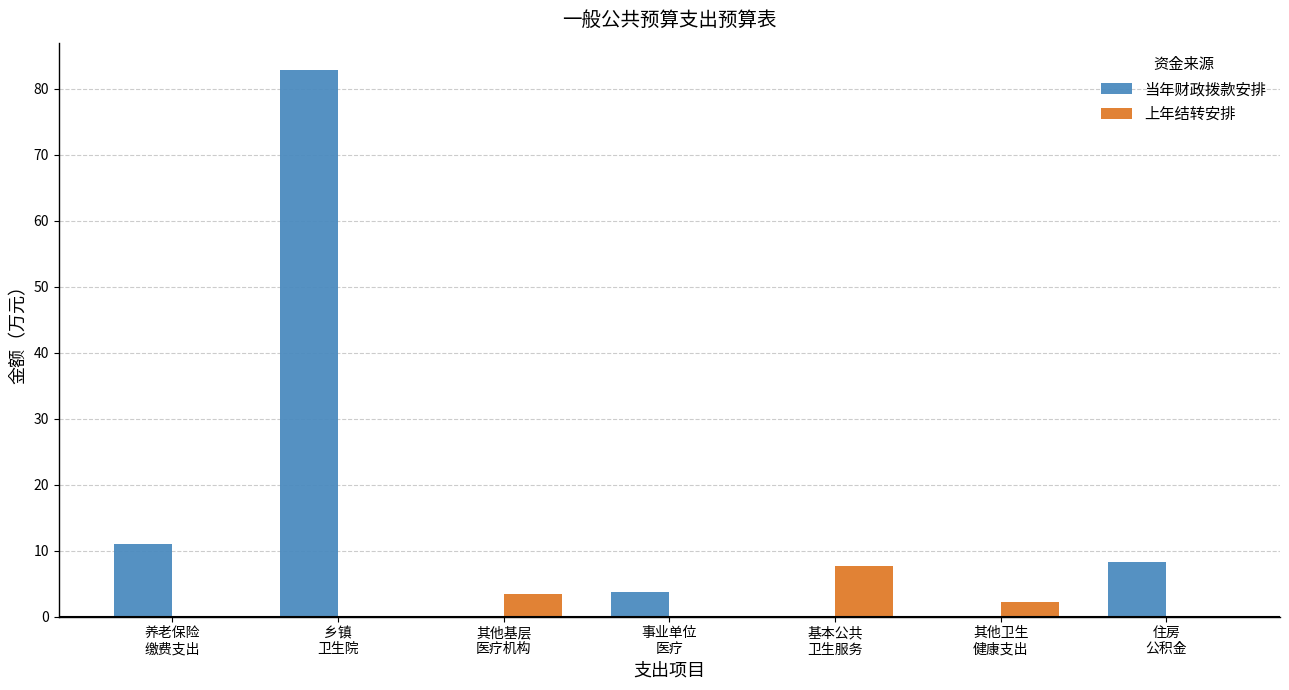

What are all the series names shown in the legend?

当年财政拨款安排, 上年结转安排